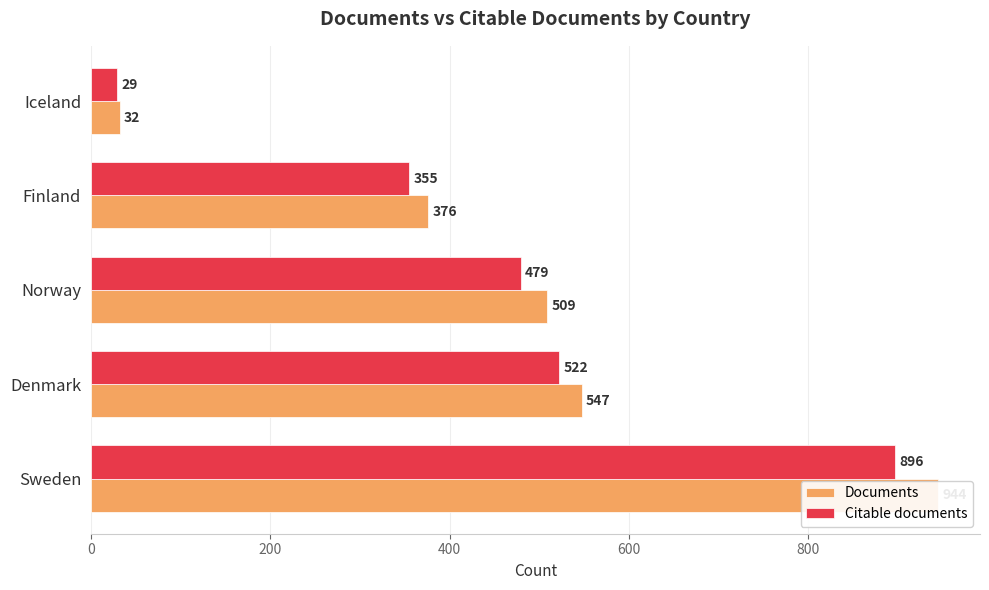

Rank the series by their maximum value, from highest to lowest.

Documents, Citable documents